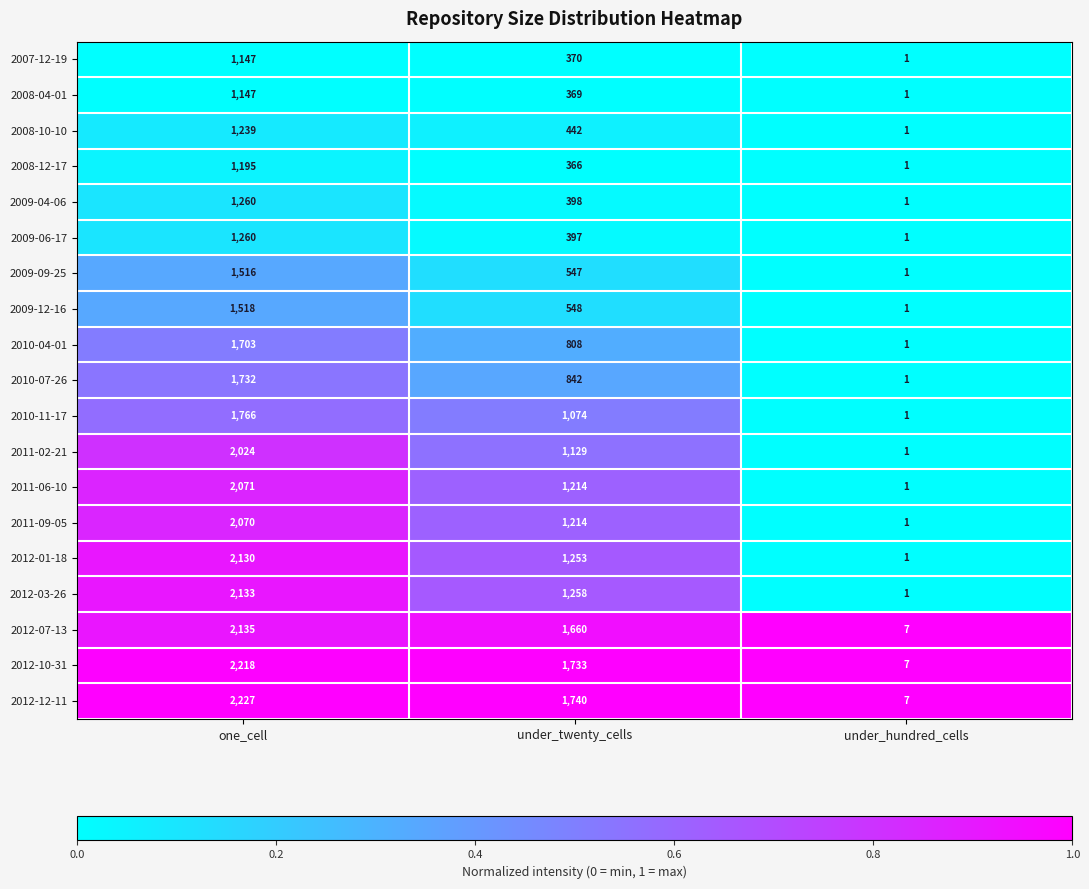

Where is 2010-11-17 nearest to the value 883?

under_twenty_cells